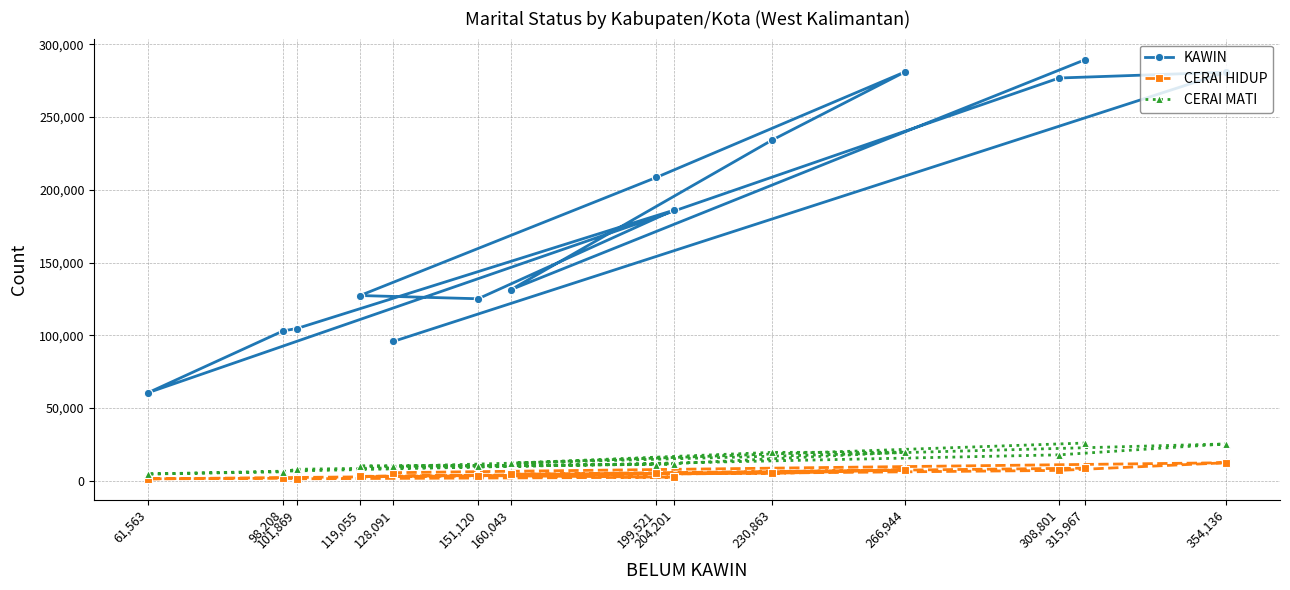

What is the difference between the maximum and minimum values in the CERAI HIDUP series?

11067